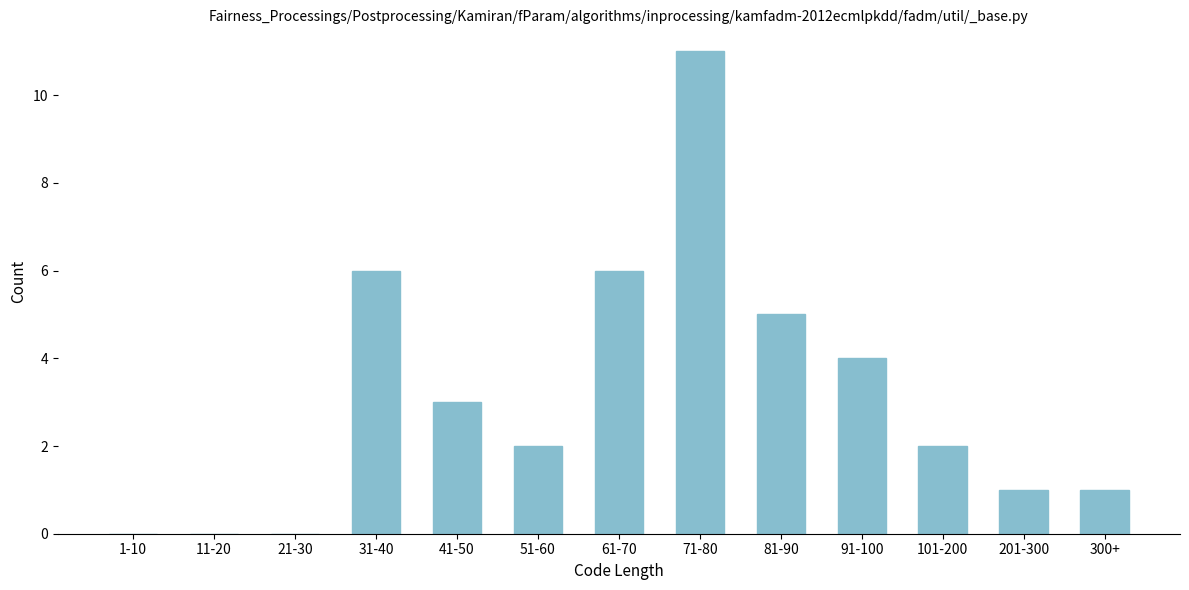

Reading left to right, transcribe all the data shown in this chart.

1-10=0	11-20=0	21-30=0	31-40=6	41-50=3	51-60=2	61-70=6	71-80=11	81-90=5	91-100=4	101-200=2	201-300=1	300+=1